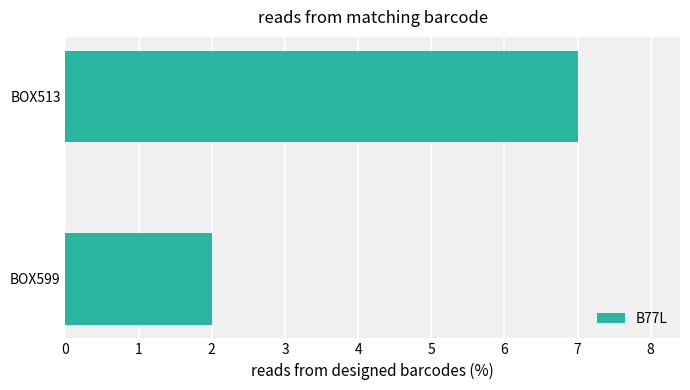

What is the sum of all values?

9